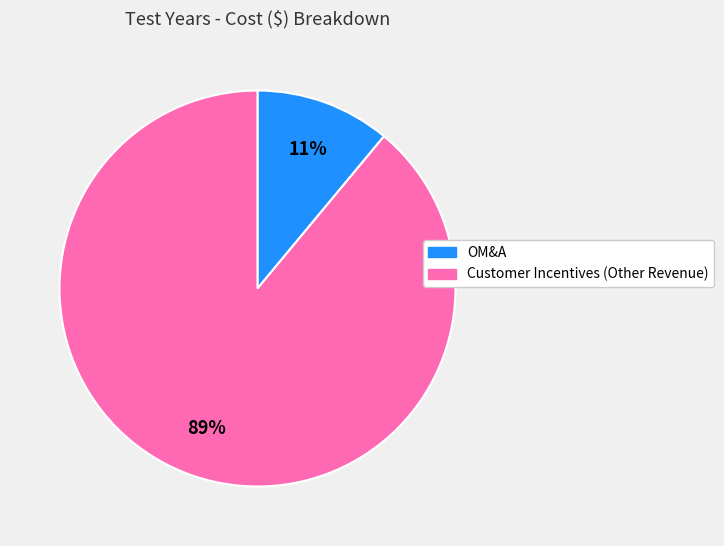

Is the sum of OM&A and Customer Incentives (Other Revenue) greater than half?

Yes